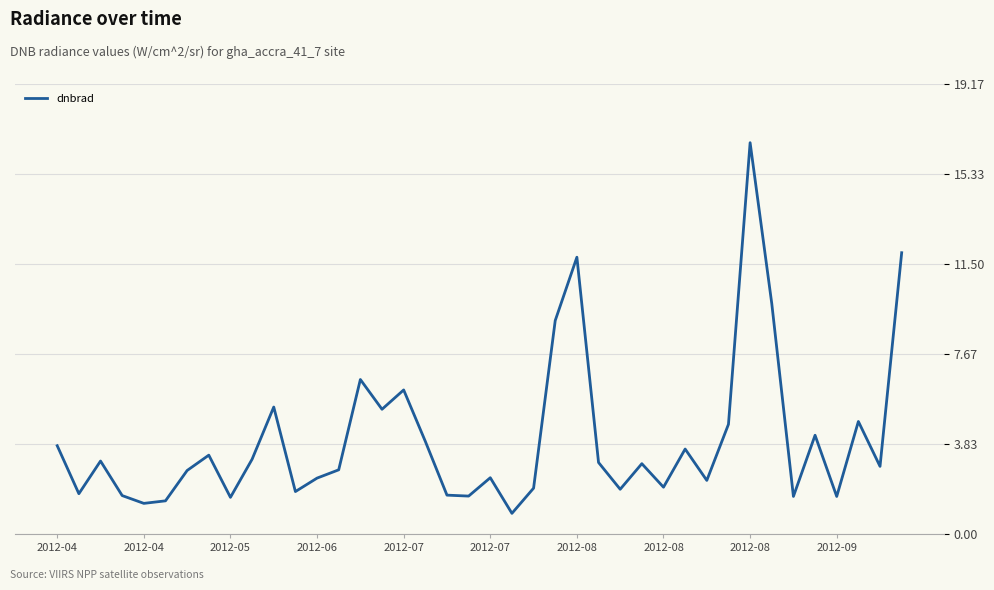

What is the difference between the maximum and minimum values?

15.8